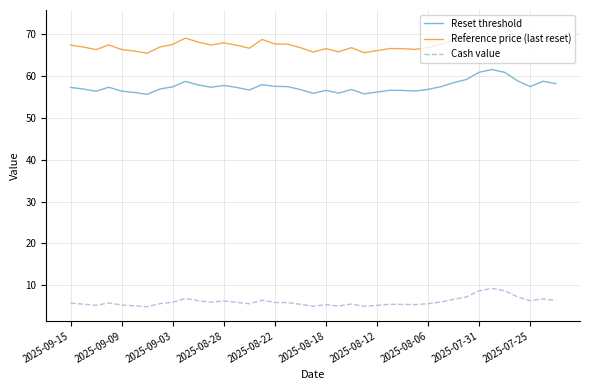

Which series has the largest total across all categories?

Reference price (last reset)